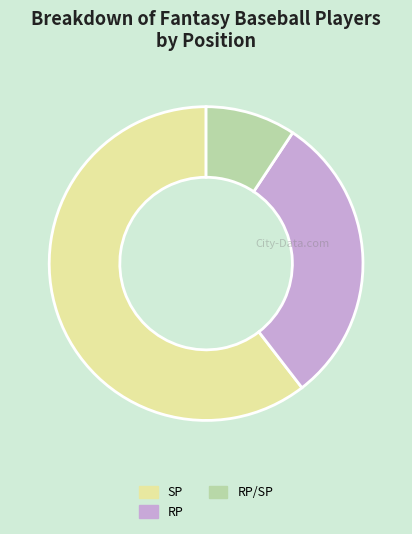

The RP slice represents 30% of the pie. True or false?

True